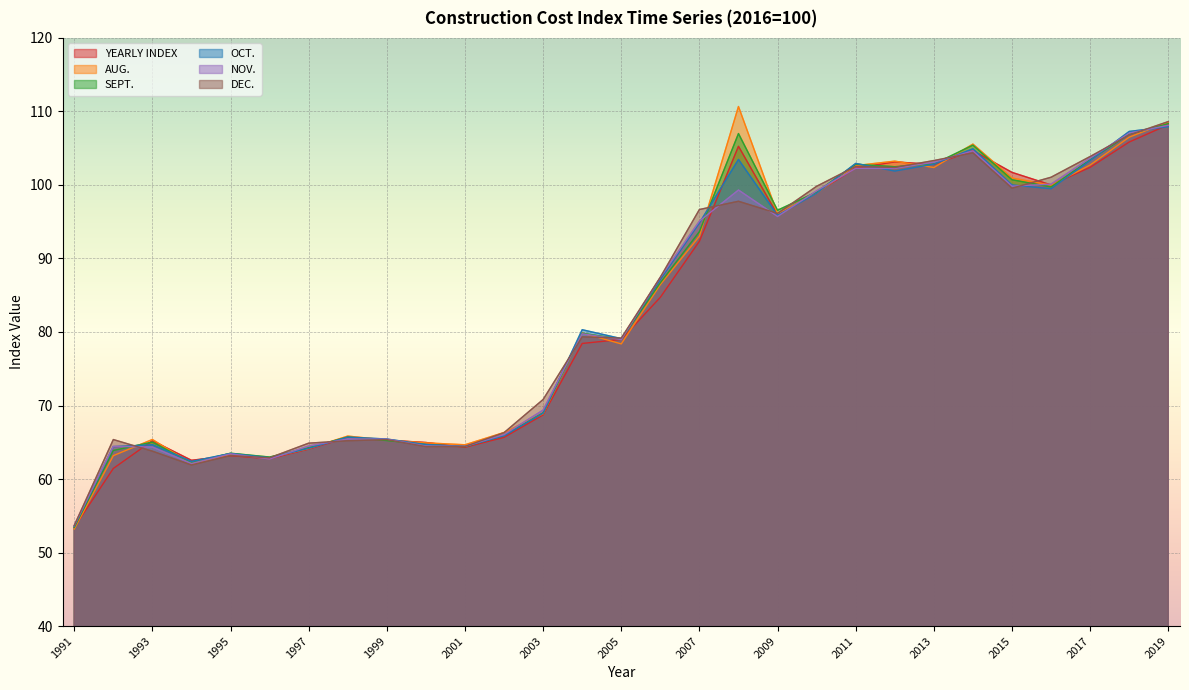

List the series in order of their peak value, highest first.

AUG., DEC., SEPT., YEARLY INDEX, NOV., OCT.